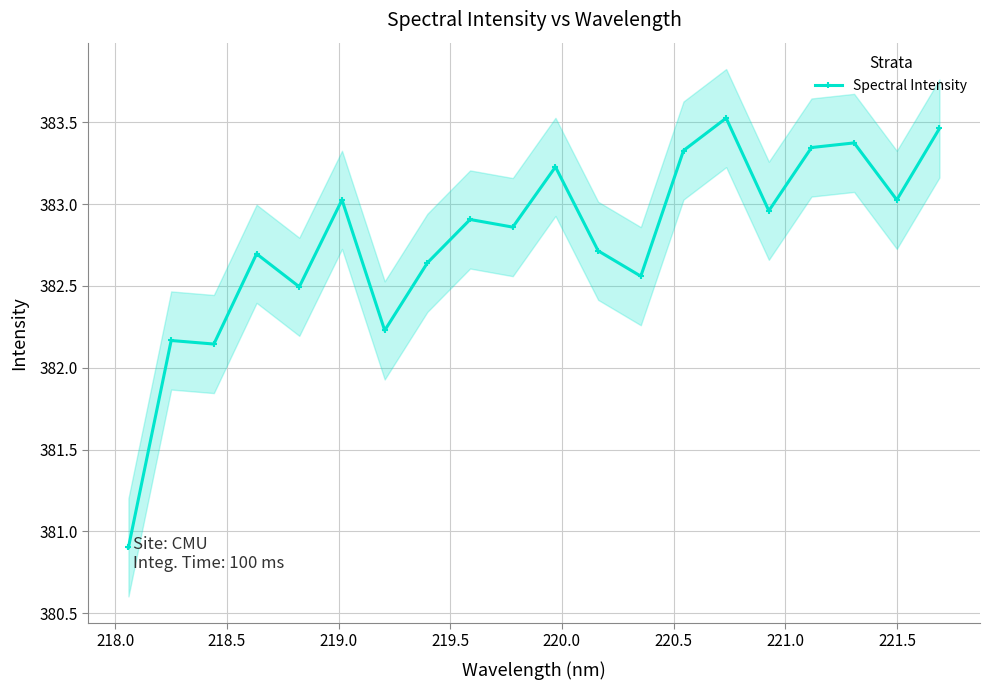

True or false: Spectral Intensity has more than 1 points higher than both neighbors.

True